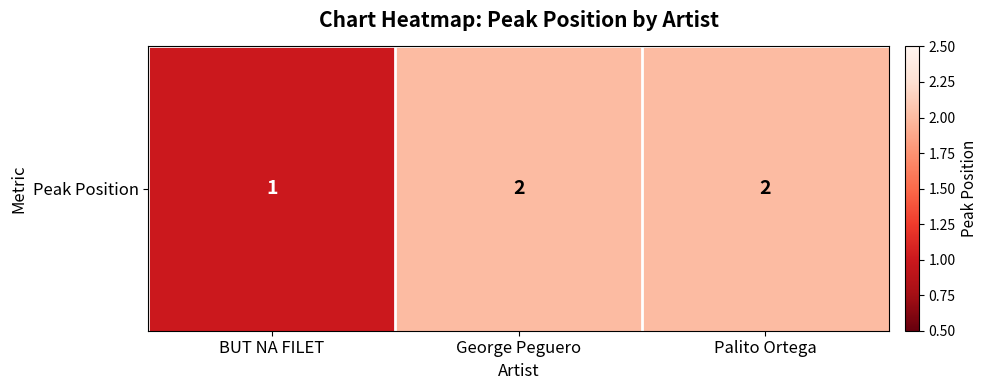

The value at BUT NA FILET is 1. True or false?

True